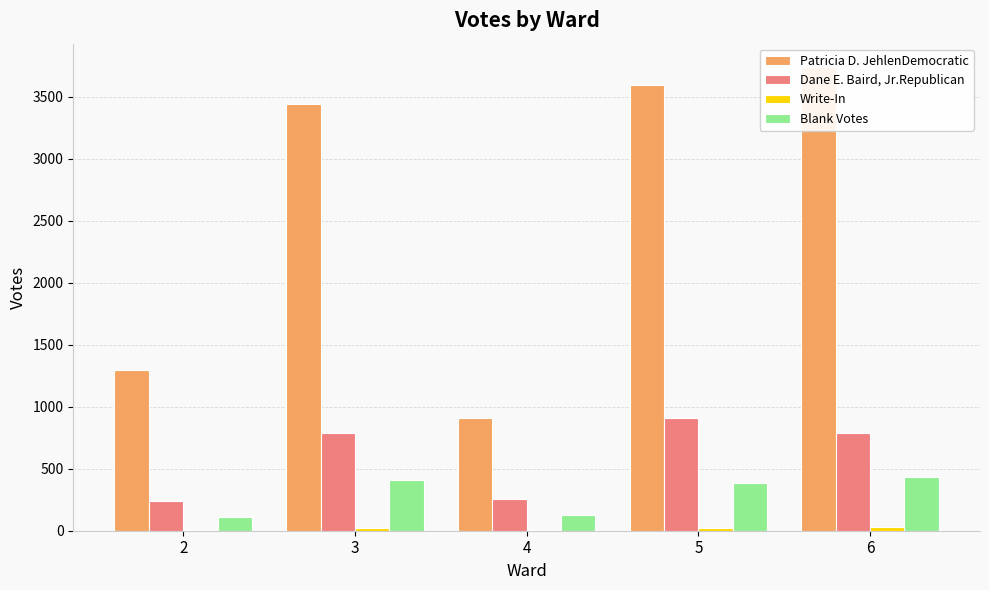

What is the approximate value of Blank Votes at 6?

434